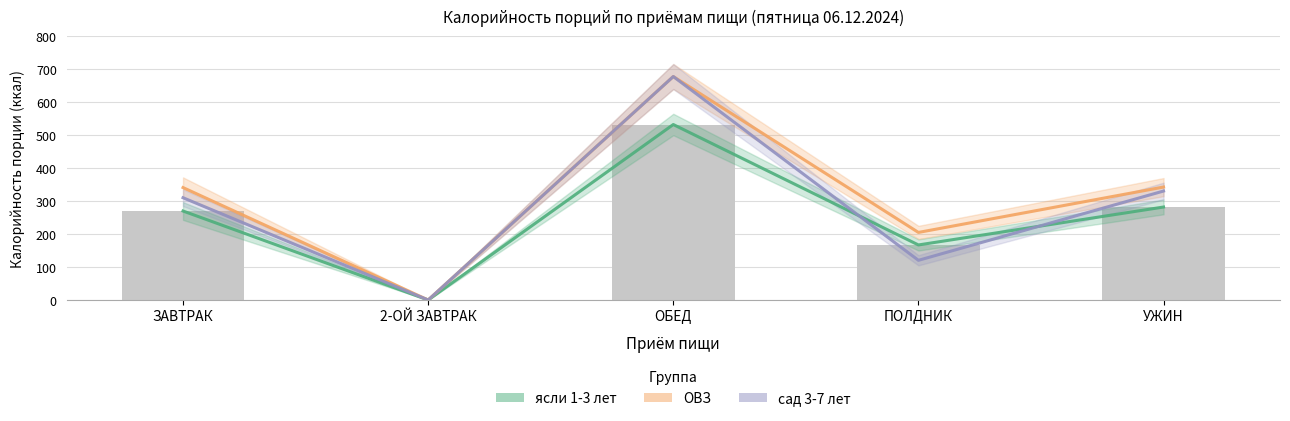

Which series changed the most between 2-ОЙ ЗАВТРАК and ПОЛДНИК?

ОВЗ (ккал)